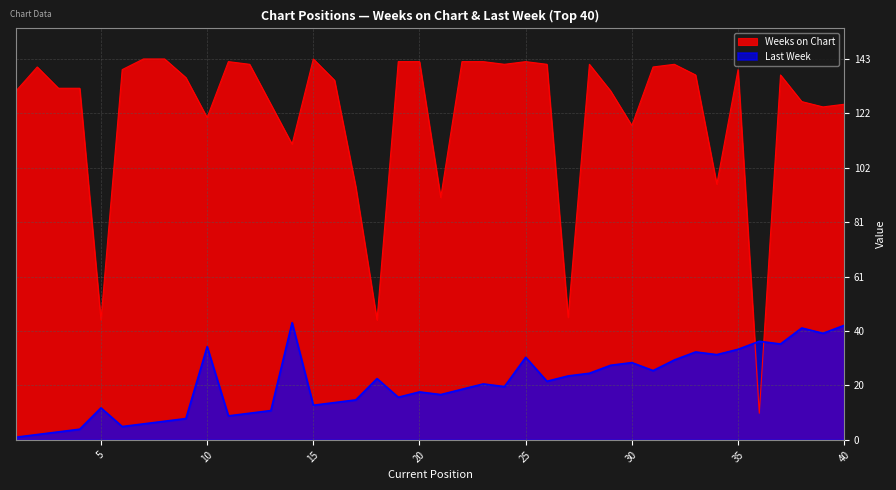

How many lines are shown in the chart?

2